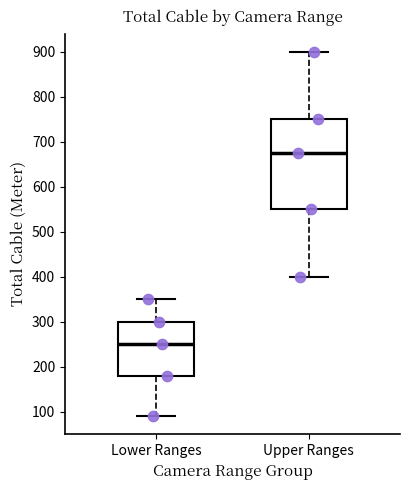

Which box is the tallest, from its lower edge to its upper edge?

Upper Ranges